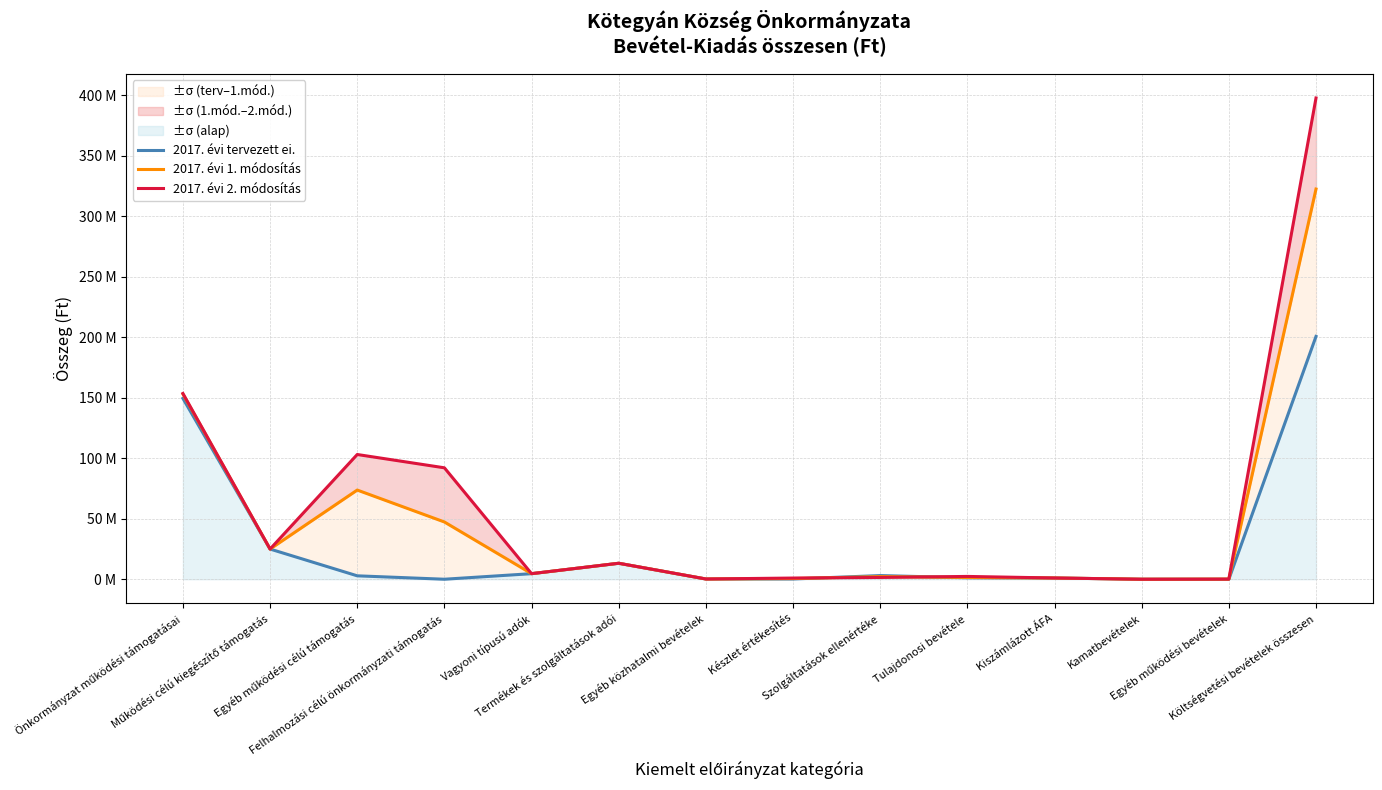

In 2017. évi 2. módosítás, how many points are lower than both neighbors (excluding endpoints)?

4